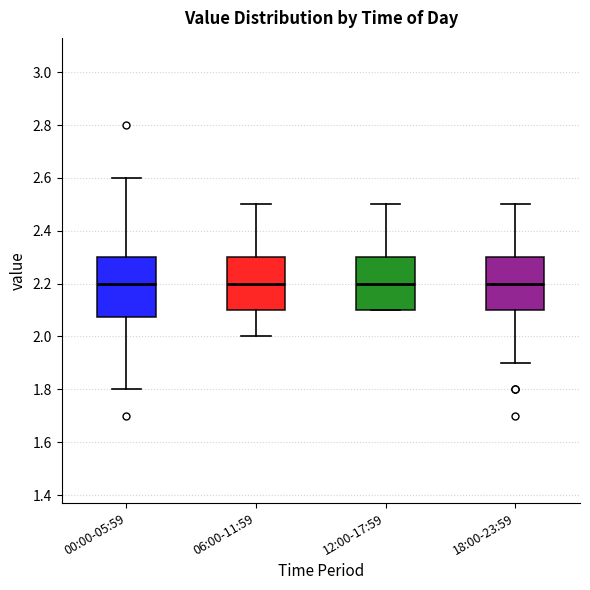

Where does the lower whisker of the box for 18:00-23:59 end on the y-axis? The values are not printed on the chart, so give them approximately, as read against the axis.

1.90